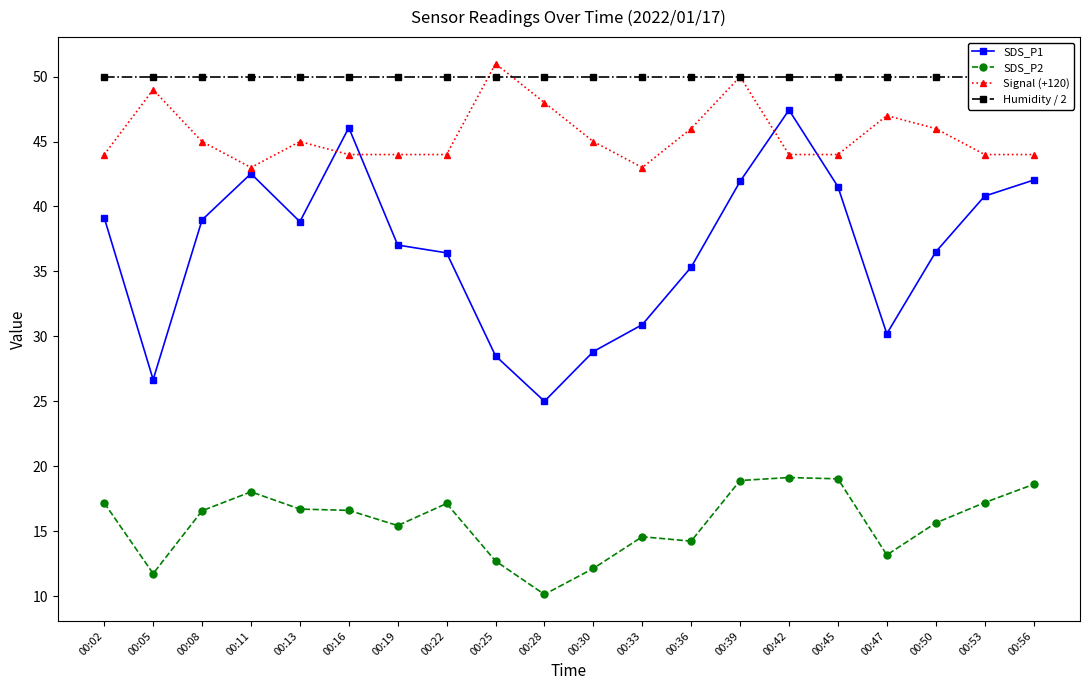

Which series has the widest spread of values?

SDS_P1